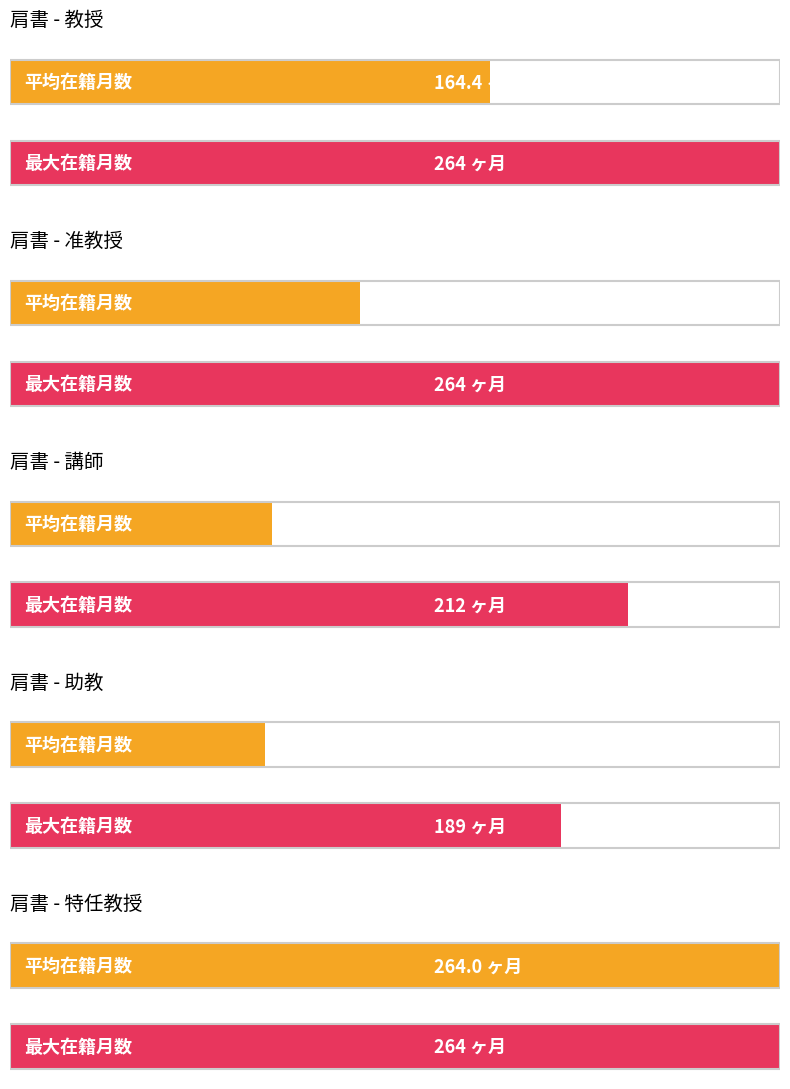

Are the bars grouped side by side (vs. stacked)?

No